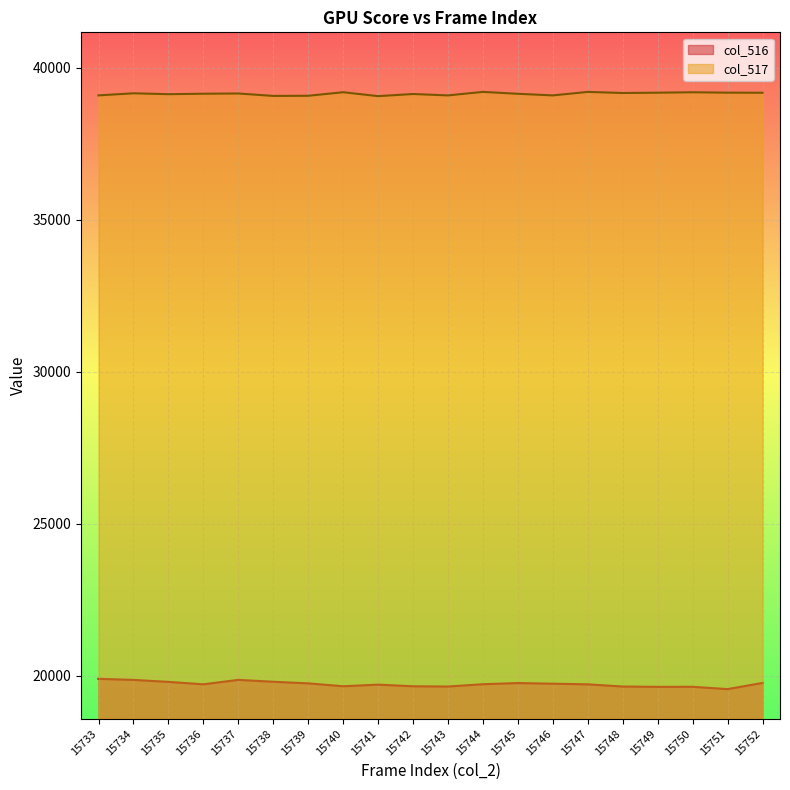

At which category is the sum across all series the highest?

15734